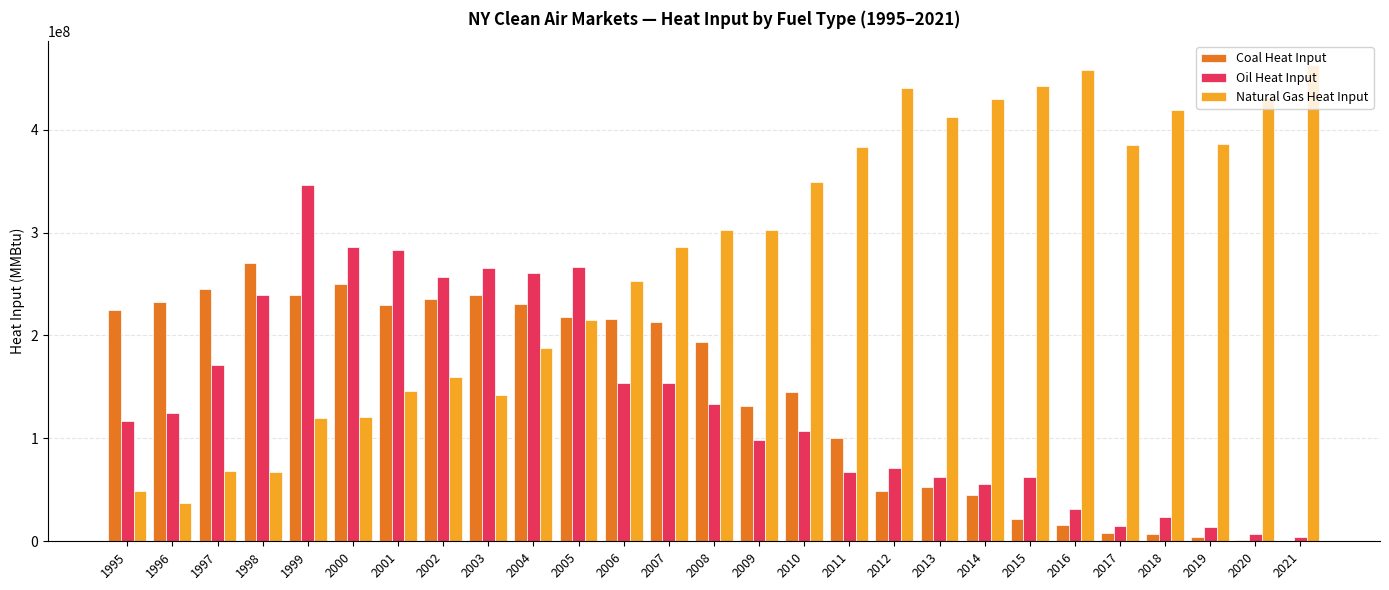

Is the value of Oil Heat Input at 2004 greater than the value of Coal Heat Input at 2007?

Yes